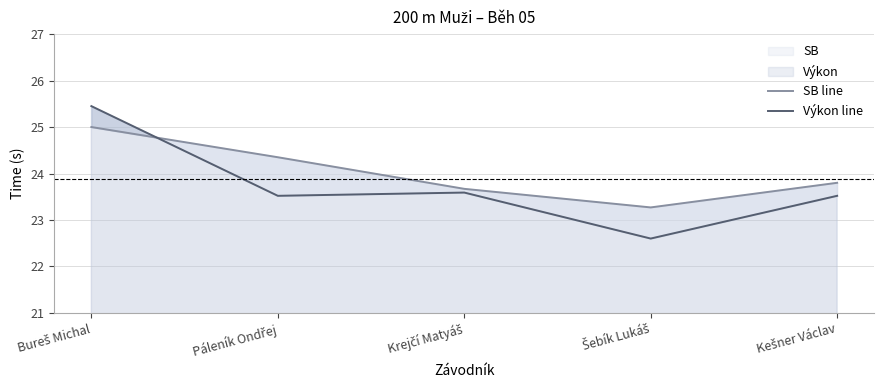

Count the SB line values in the range 23 to 24.

3